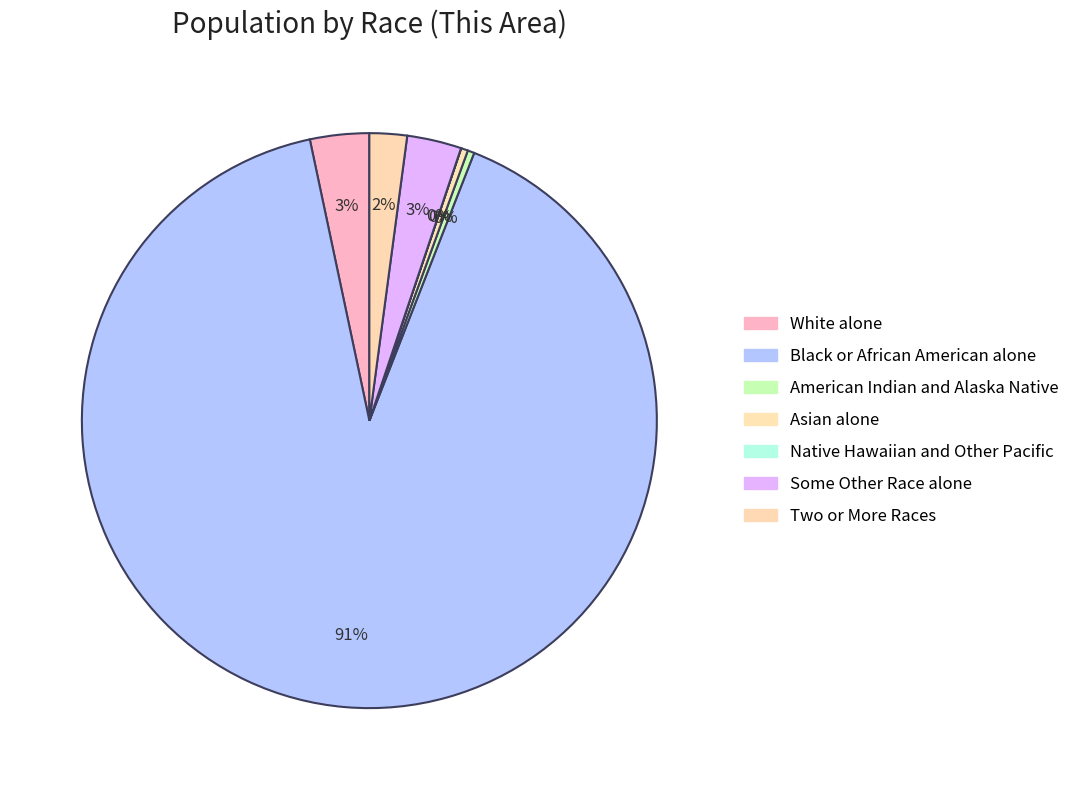

True or false: Some Other Race alone accounts for 3% of the total.

True